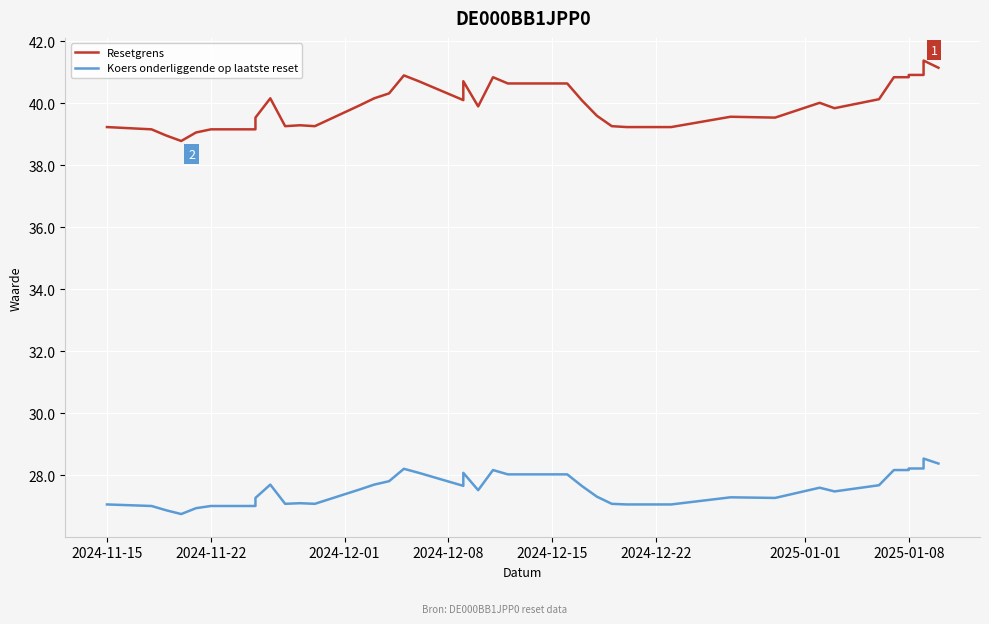

The value of Koers onderliggende op laatste reset at 8 is 15.6. True or false?

False